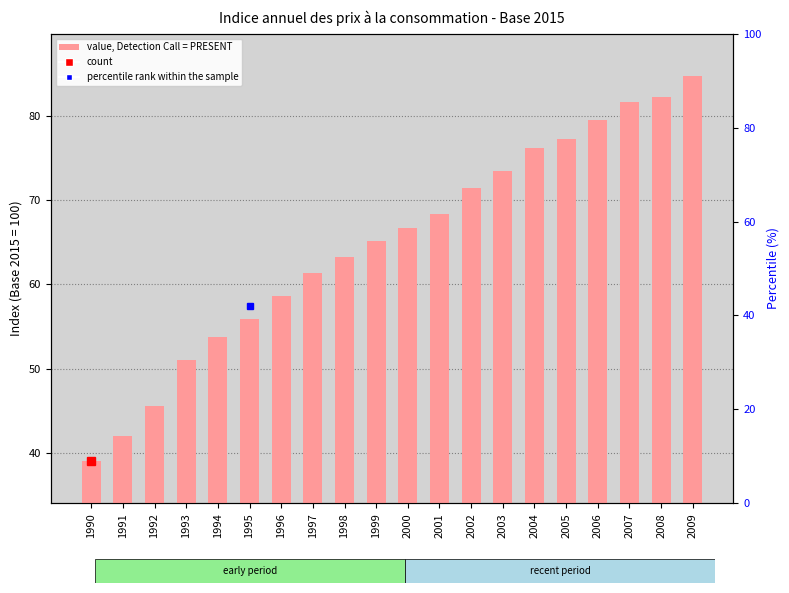

What is the average value?

64.9